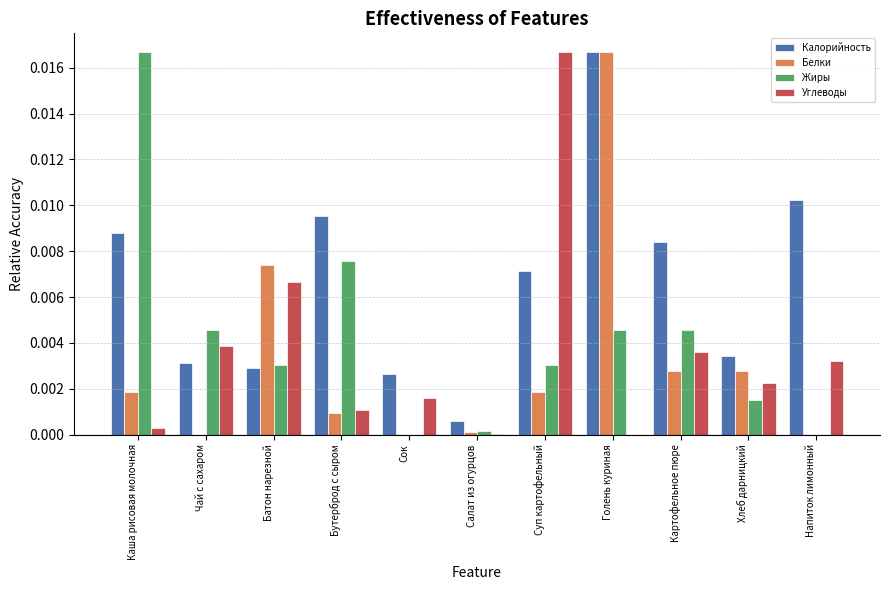

Which series changed the most between Каша рисовая молочная and Суп картофельный?

Углеводы